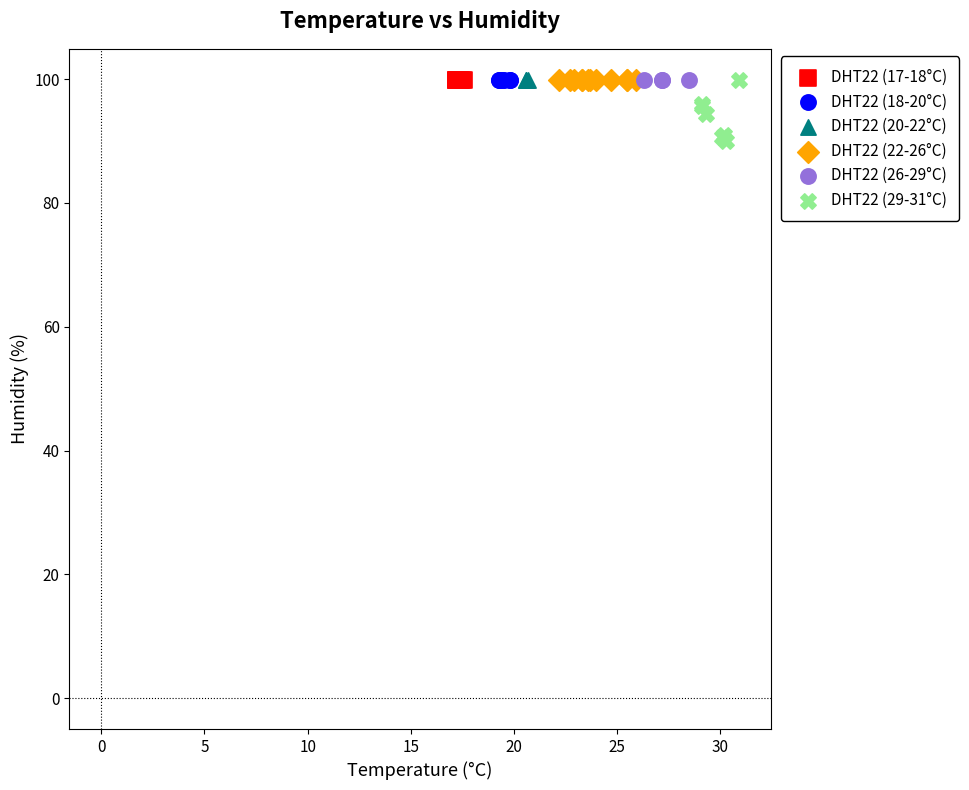

Which series reaches the minimum Y coordinate?

DHT22 (29-31°C)